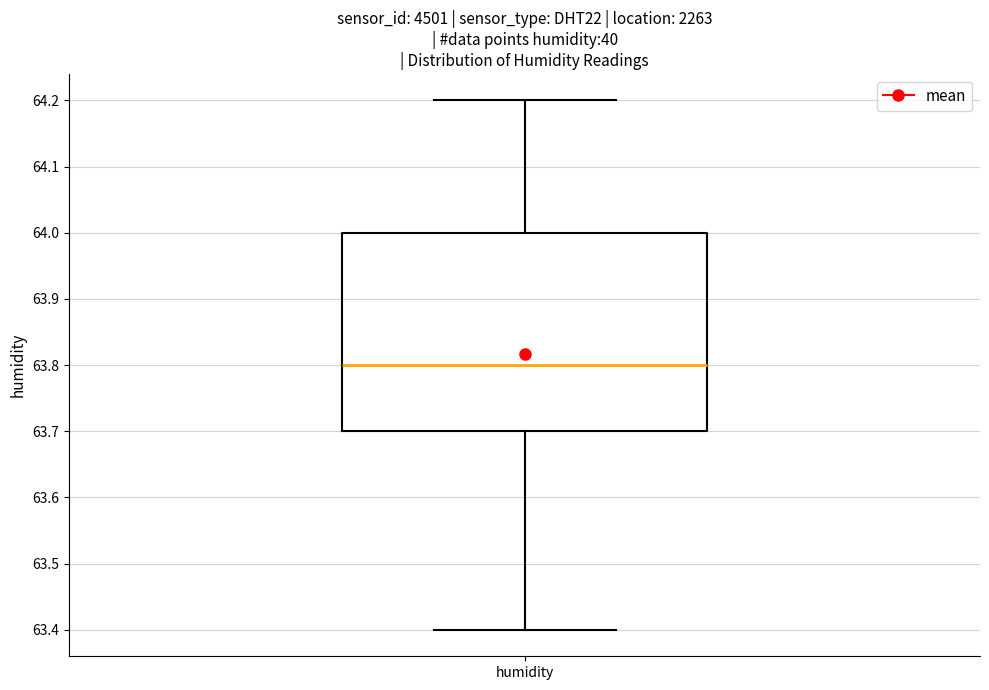

Transcribe this box plot: give where the median line is, the range the box spans, and where the two whiskers end, as read against the y-axis. The values are not printed on the chart, so give them approximately, as read against the axis.

median 63.8, box 63.7 to 64.0, whiskers 63.4 to 64.2